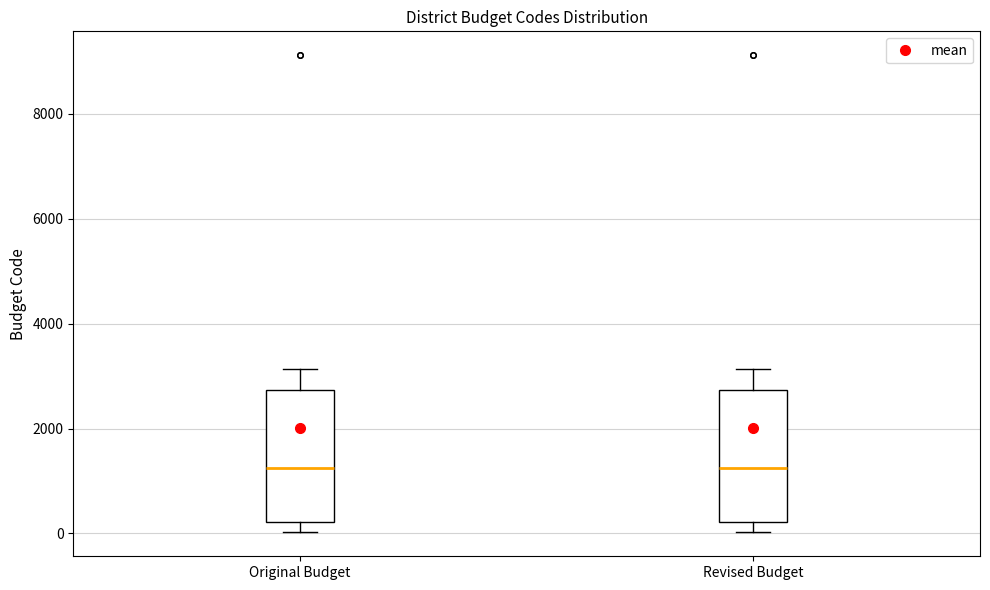

Reading left to right, read every box against the y-axis: the position of its median line, the range the box covers, and the ends of its whiskers. The values are not printed on the chart, so give them approximately, as read against the axis.

Original Budget: median 1200, box 200 to 2800, whiskers 0 to 3200
Revised Budget: median 1200, box 200 to 2800, whiskers 0 to 3200